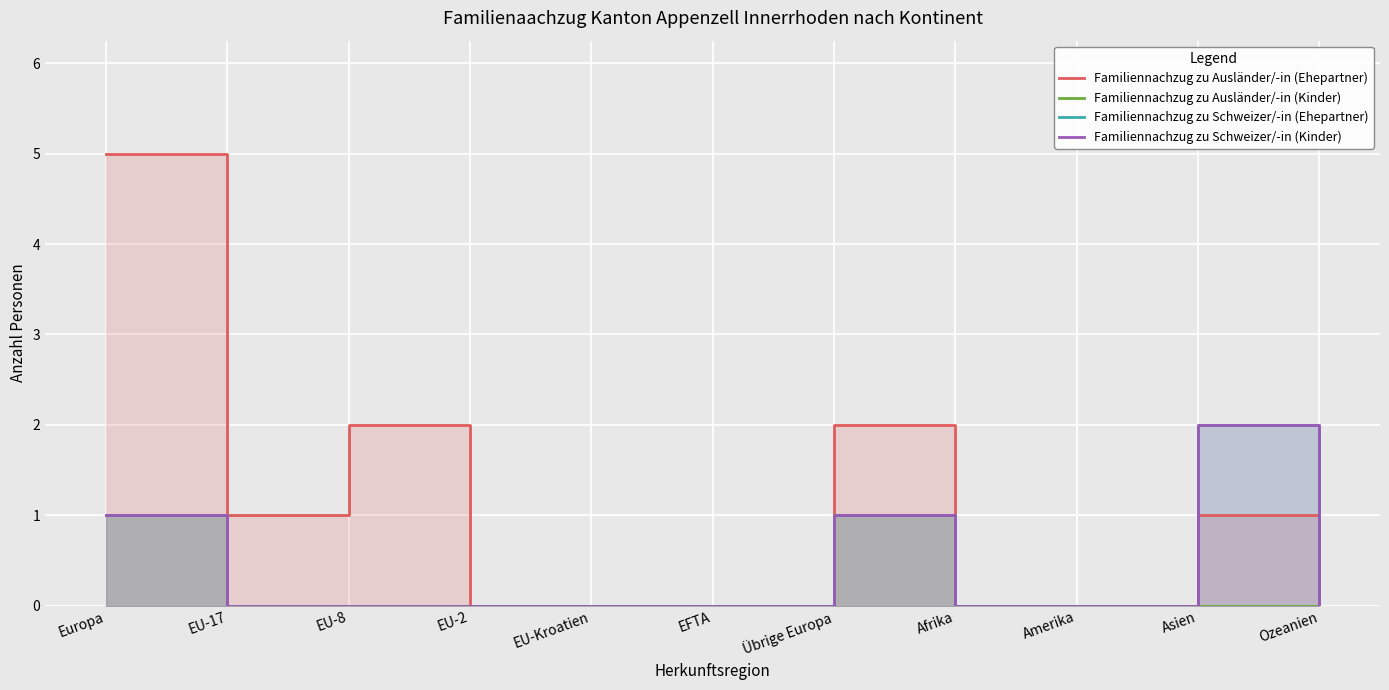

How many data points in Familiennachzug zu Schweizer/-in (Ehepartner) are above 0?

3